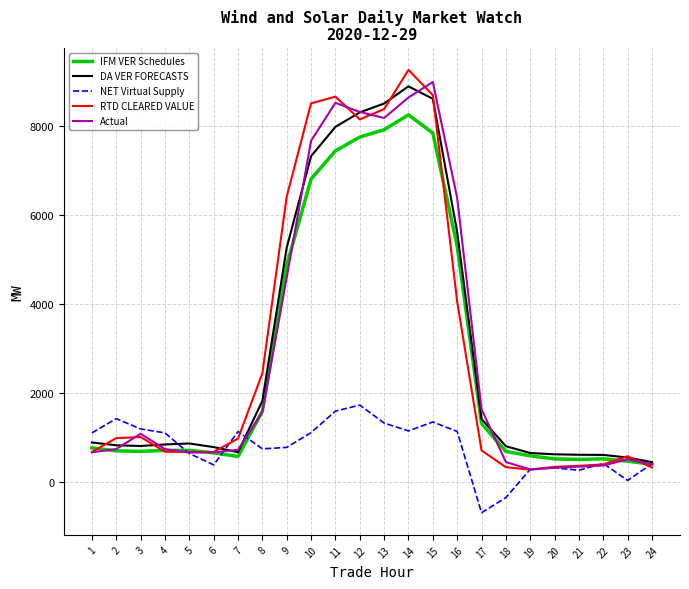

The value of Actual at 14 is 14062.0. True or false?

False